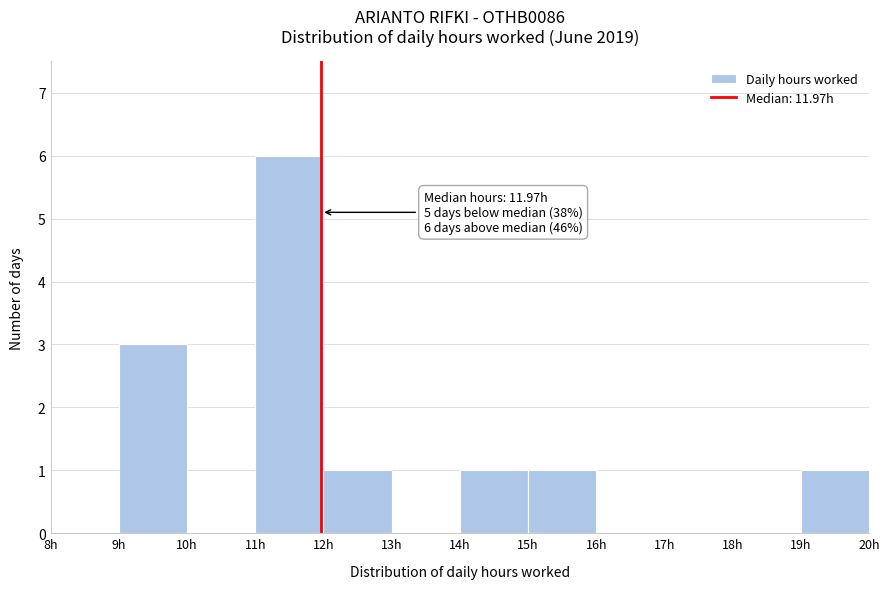

Over which range of the x-axis is the bar tallest?

11 to 12